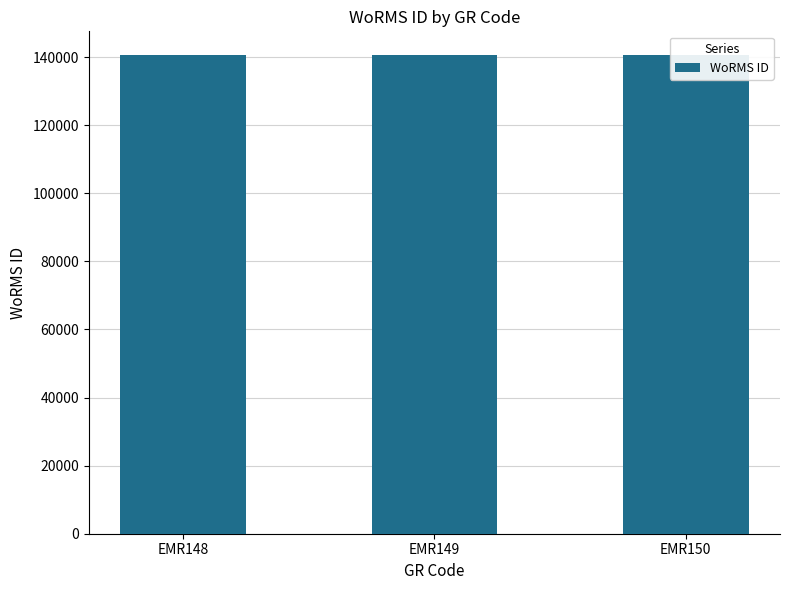

At which label is the value closest to 140511?

EMR148